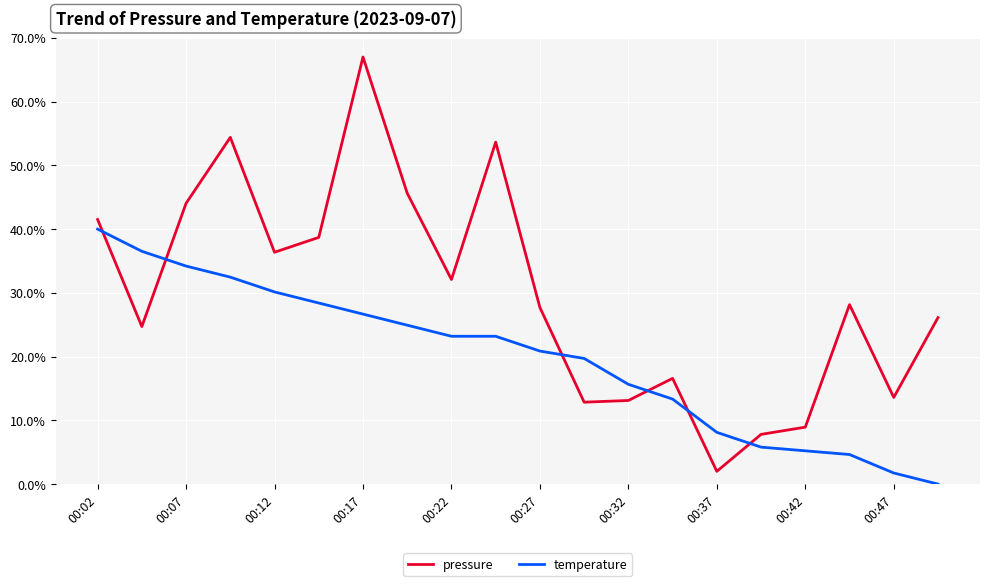

Which series has the largest total across all categories?

pressure